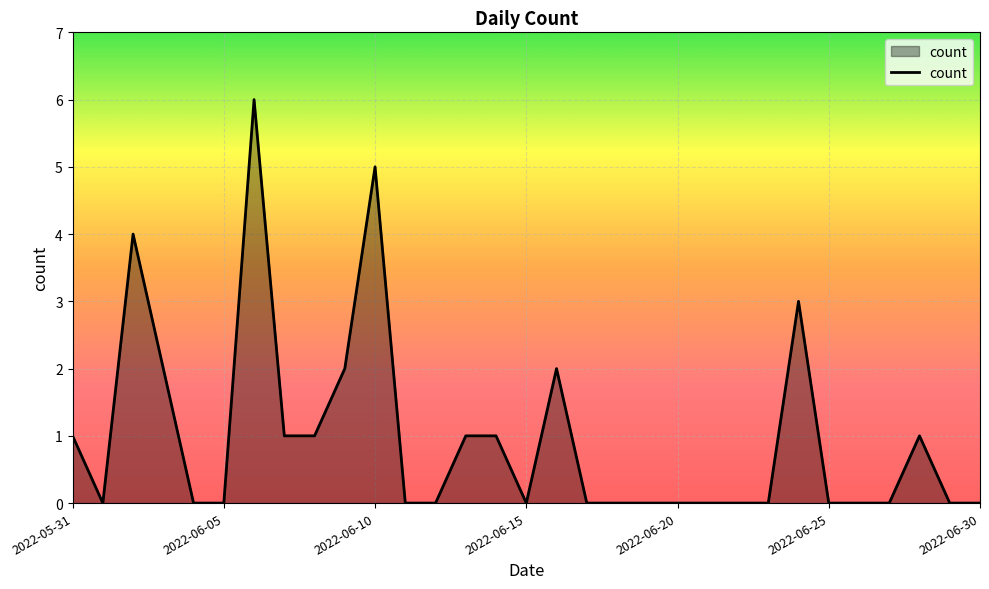

What is the greatest value displayed?

6